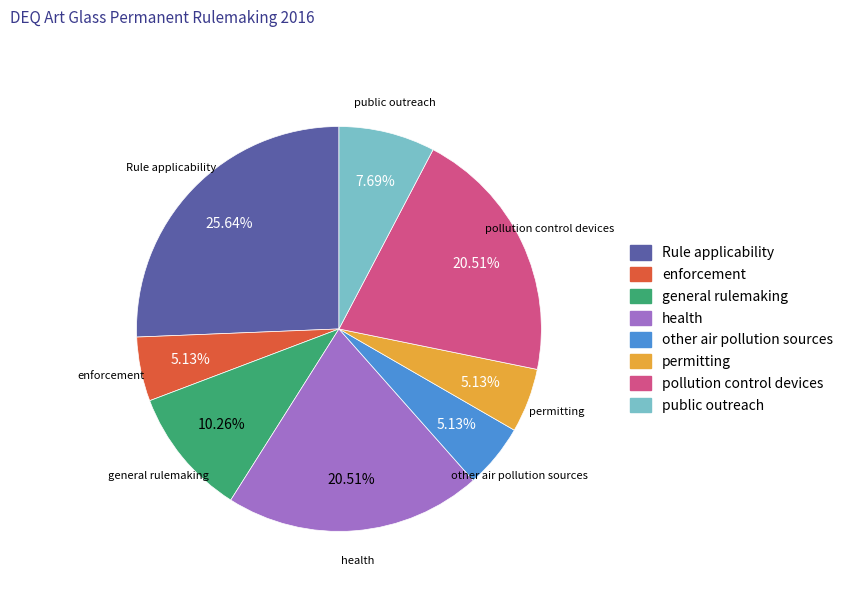

Count the number of slices in the pie.

8